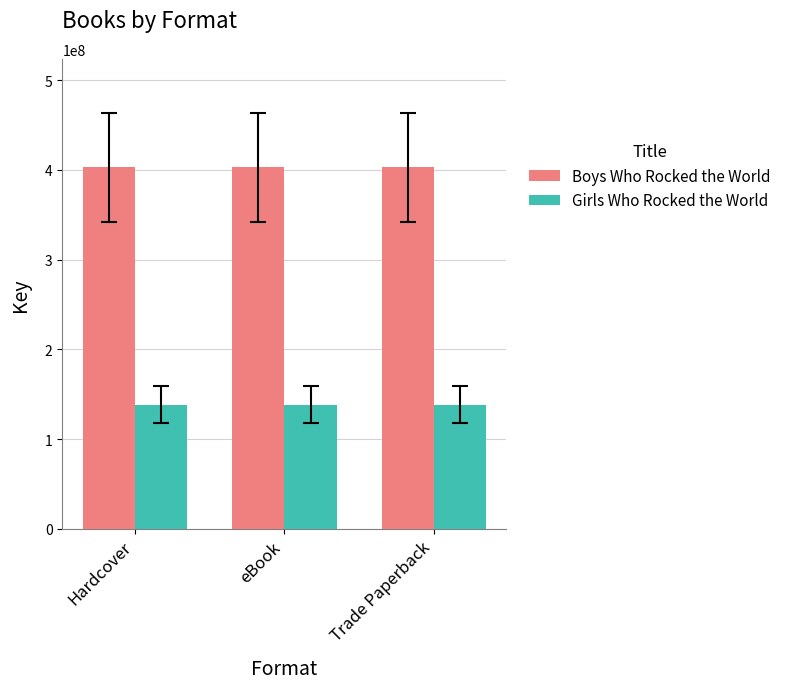

What position from the left is eBook?

2